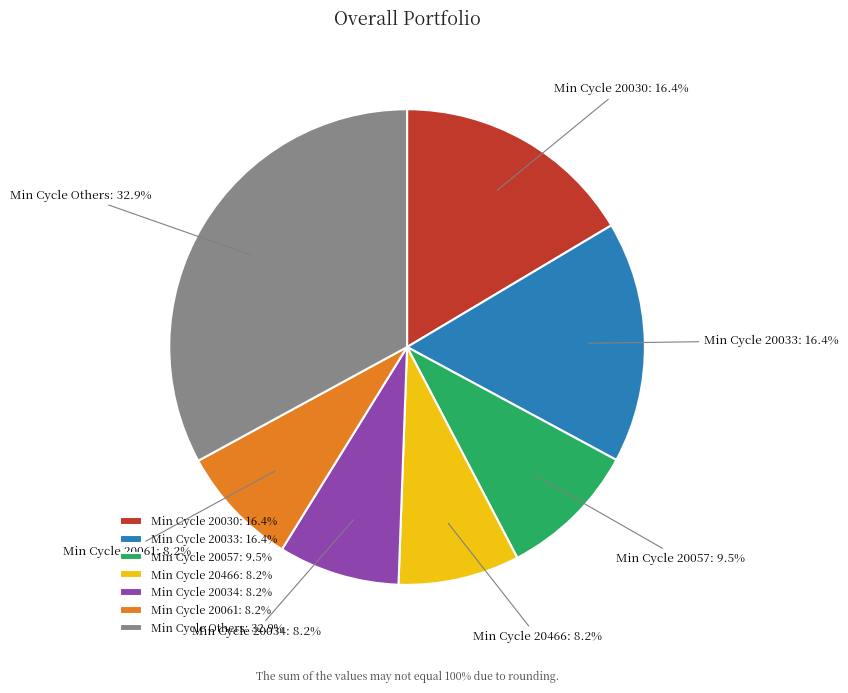

Which has a higher value, Min Cycle 20057: 9.5% or Min Cycle 20033: 16.4%?

Min Cycle 20033: 16.4%